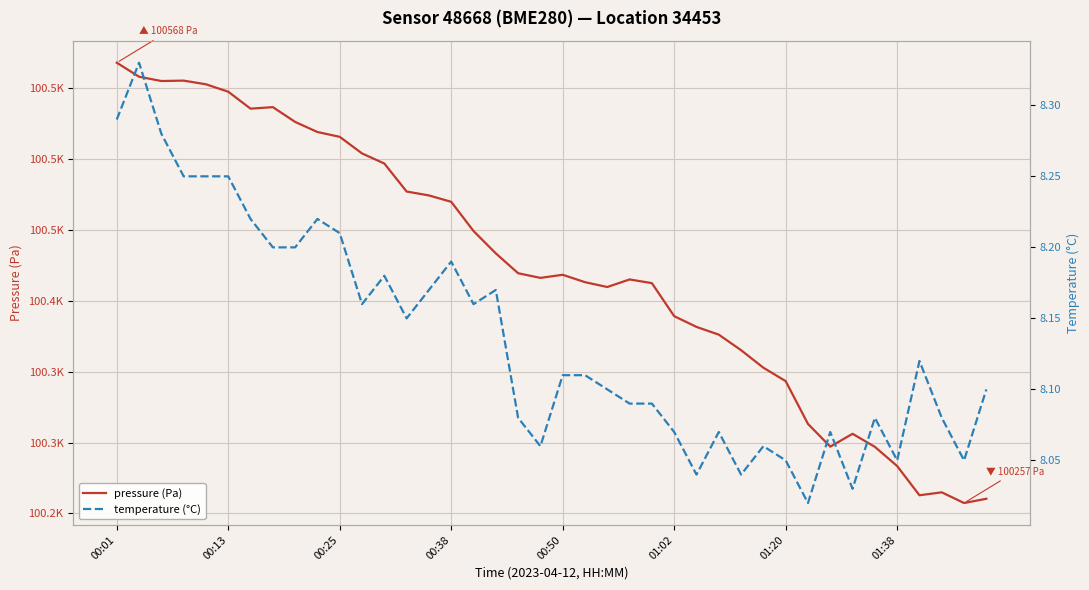

Is it true that temperature (°C) equals 8.2 at 00:38?

True